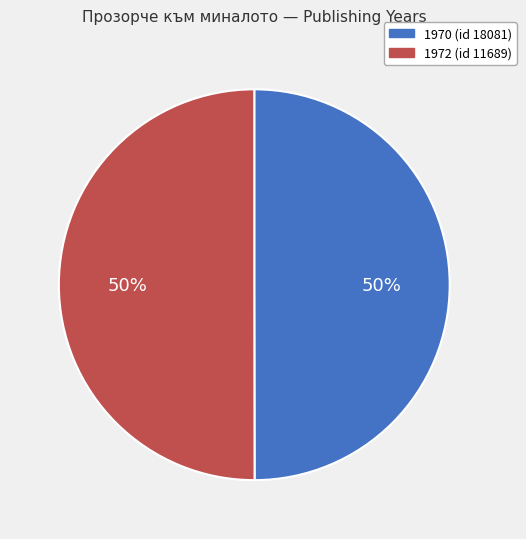

Is it true that 1970 (id 18081) is 50% of the pie?

True